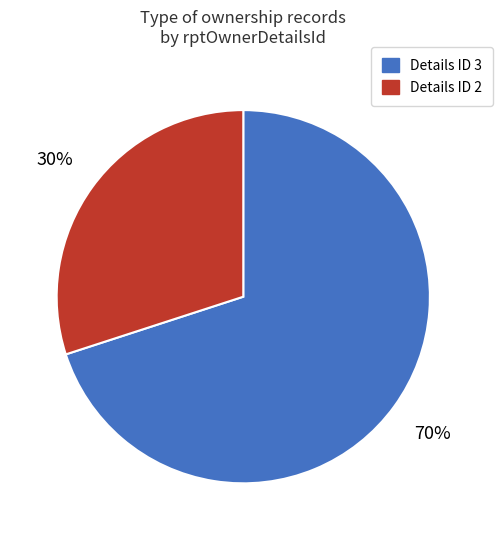

Does any single category account for the majority?

Yes